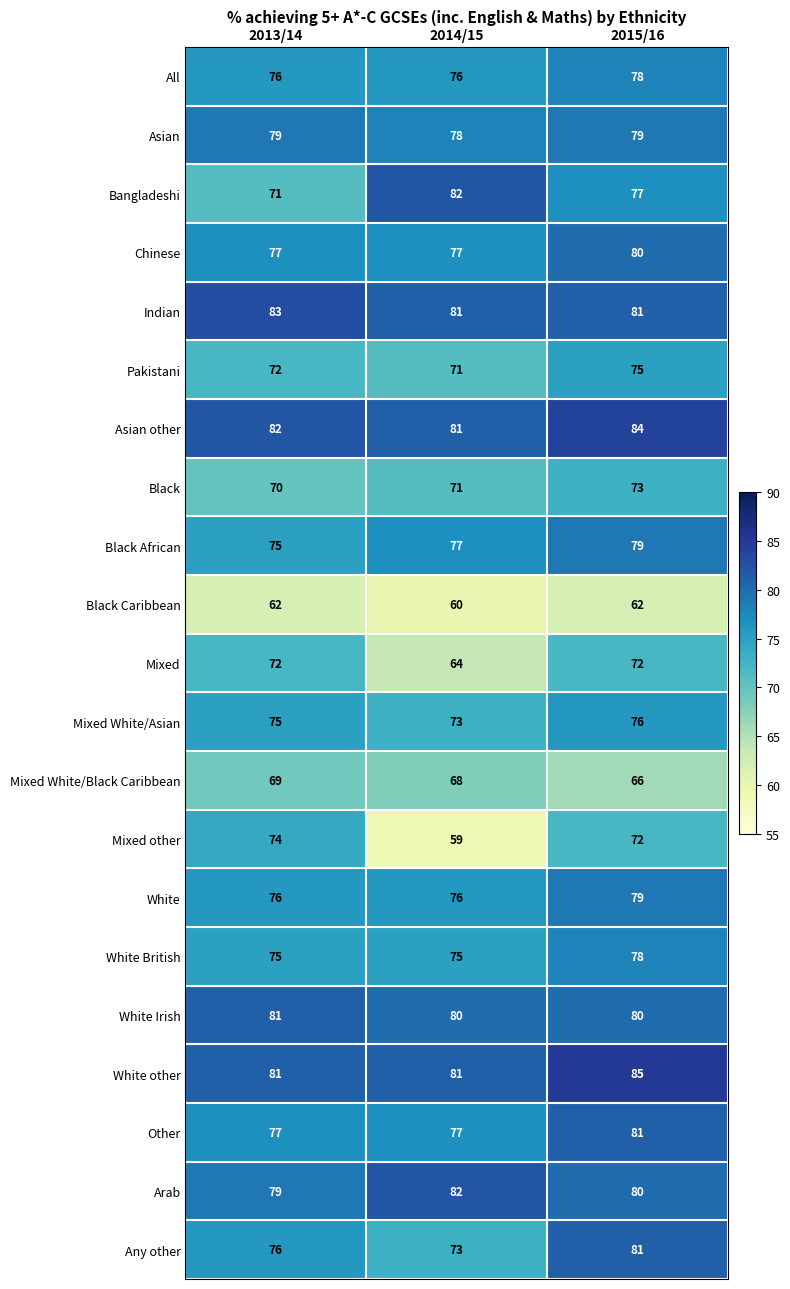

The Any other series shows 73 at 2014/15. True or false?

True